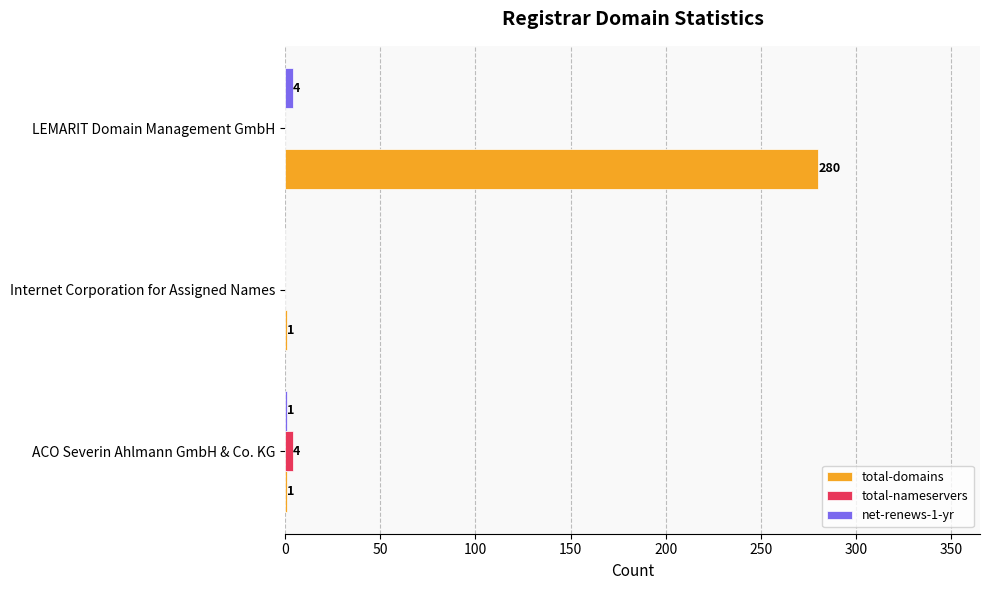

Which category has the highest value in the total-nameservers series?

ACO Severin Ahlmann GmbH & Co. KG